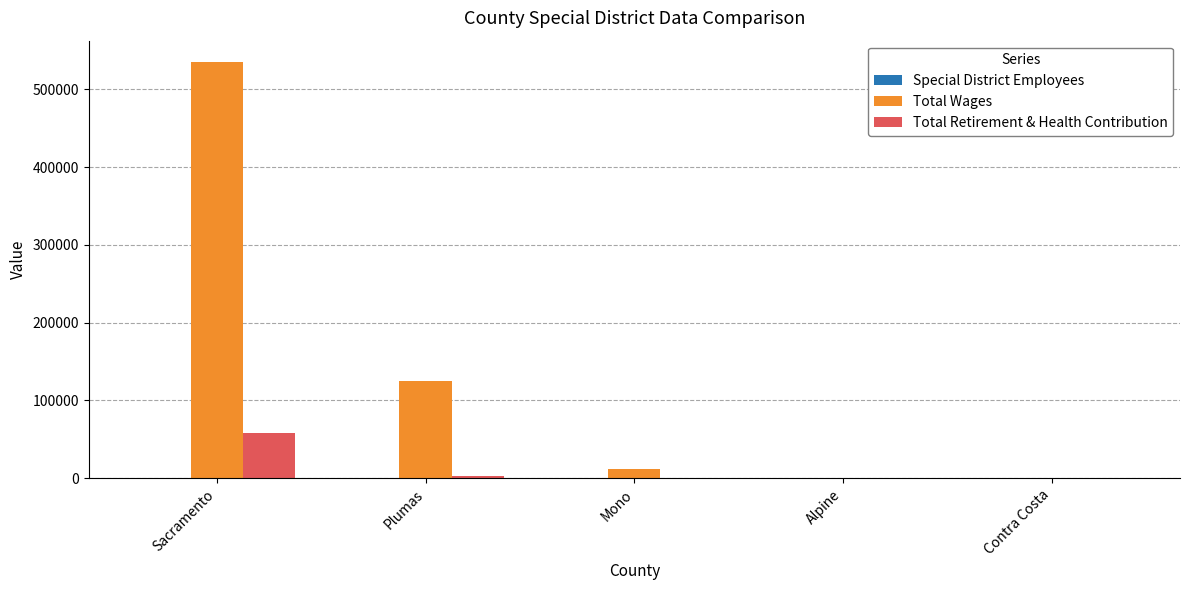

Which category has the highest value across all series?

Sacramento